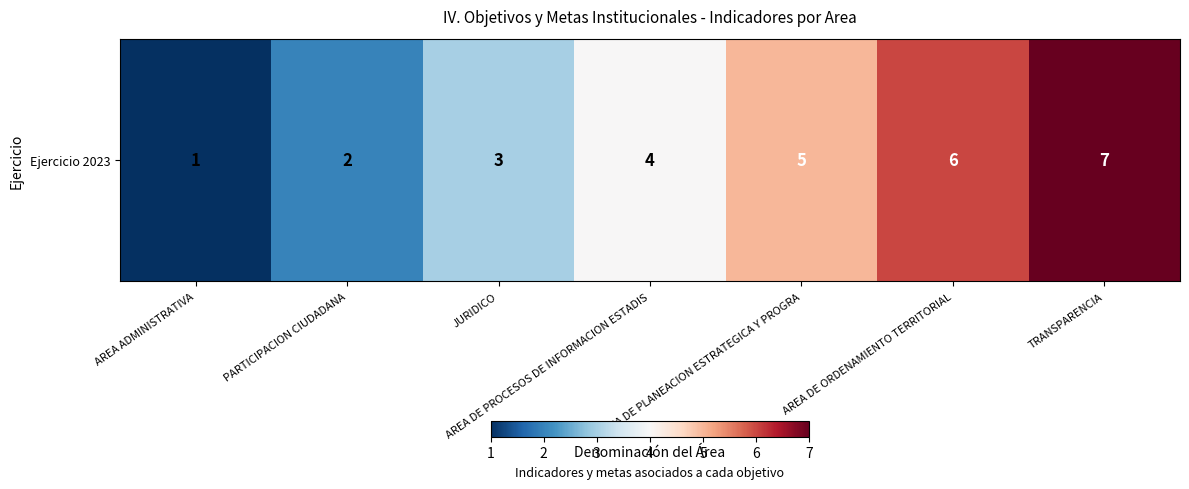

What is the change in value from AREA DE PROCESOS DE INFORMACION ESTADIS to TRANSPARENCIA?

+3